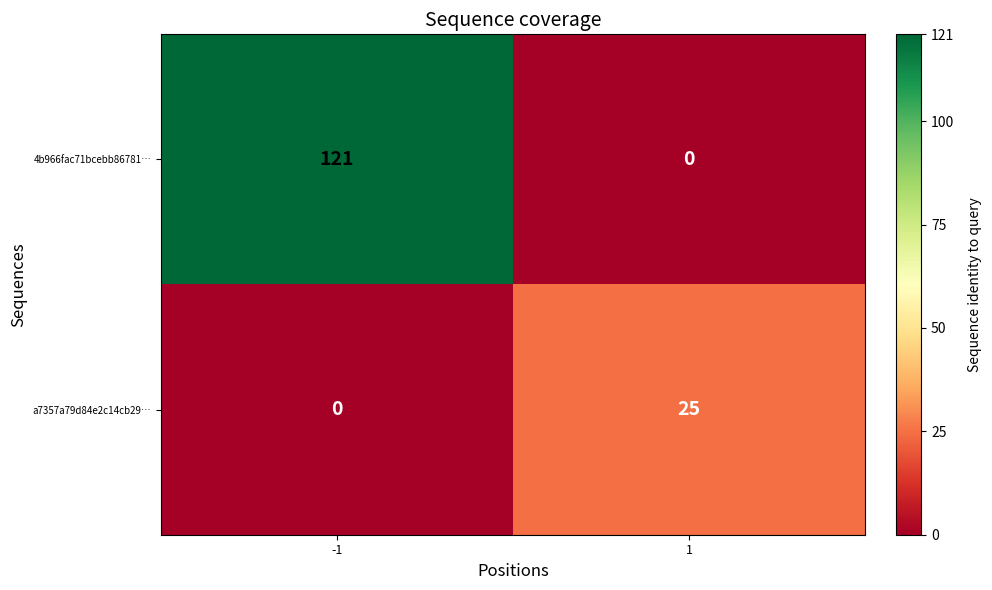

At which category does the chart reach its peak across all series?

-1